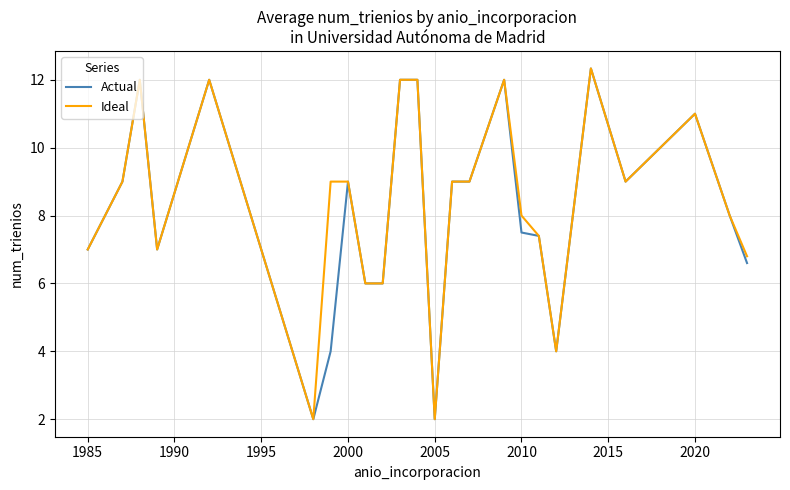

What is the lowest value of the Actual series?

2.0